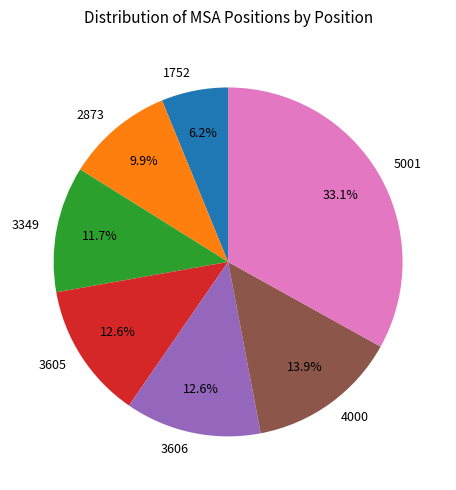

What is the ratio of the value at 2873 to the value at 3349?

0.8